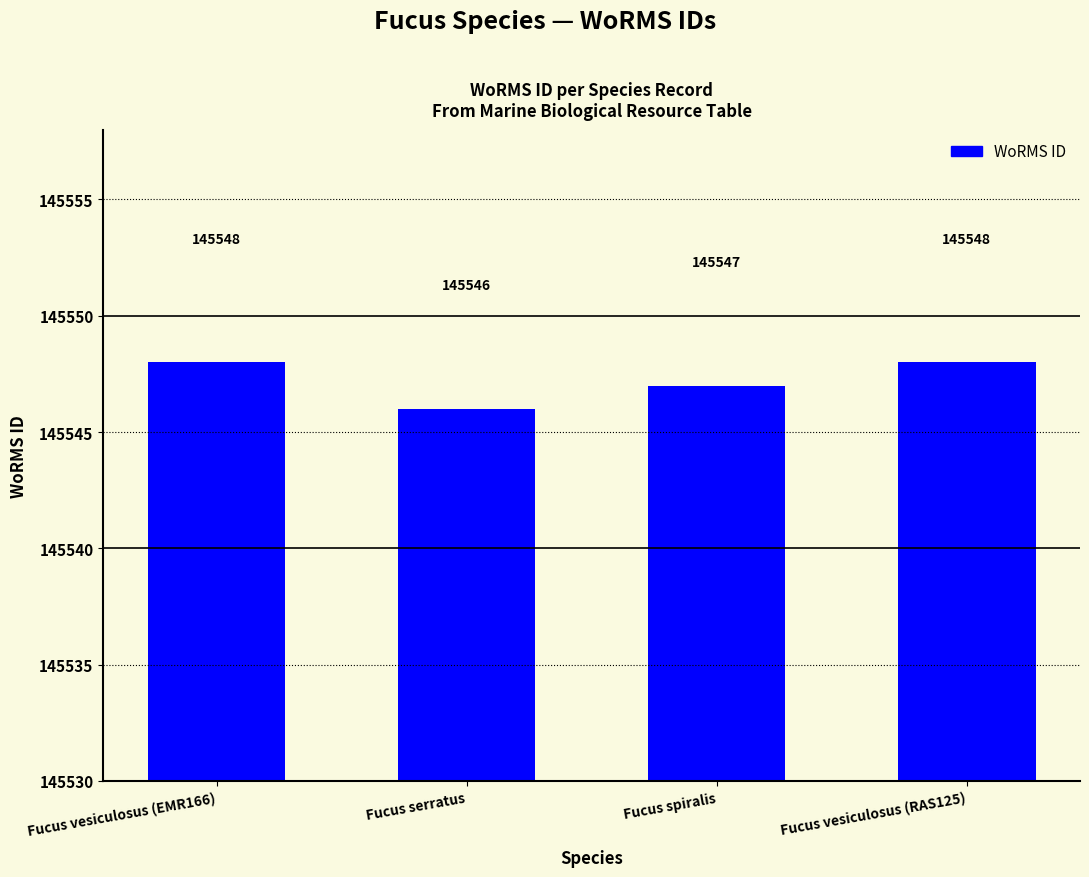

At which label is the value closest to 145547?

Fucus spiralis